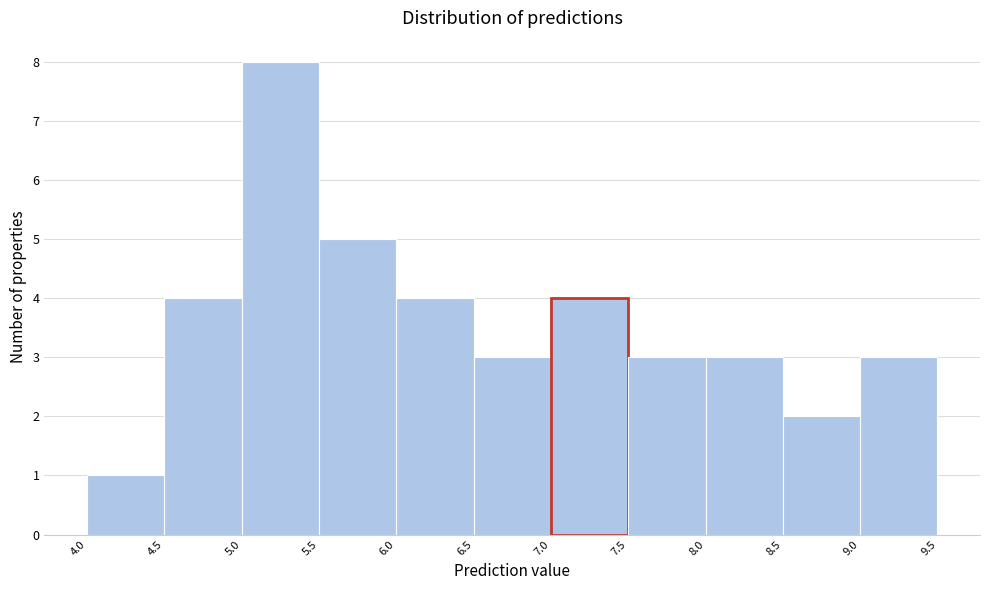

Over which range of the x-axis is the bar tallest?

5.0 to 5.5